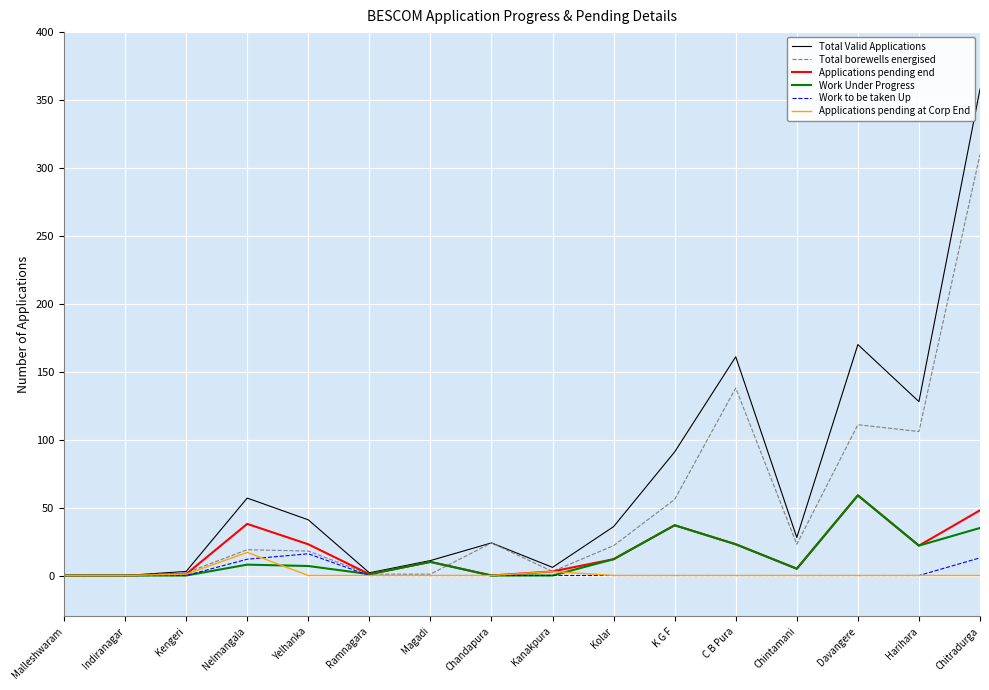

Which series has the largest range (max minus min)?

Total Valid Applications